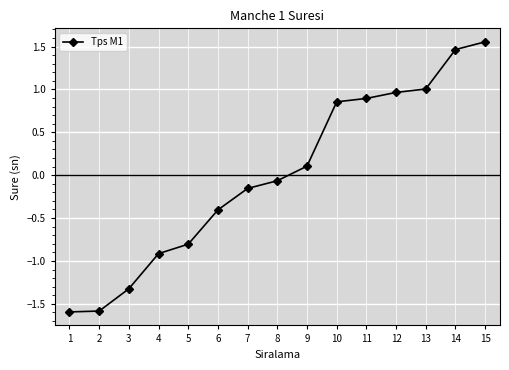

What is the value of the 6th point from the left?

-0.4